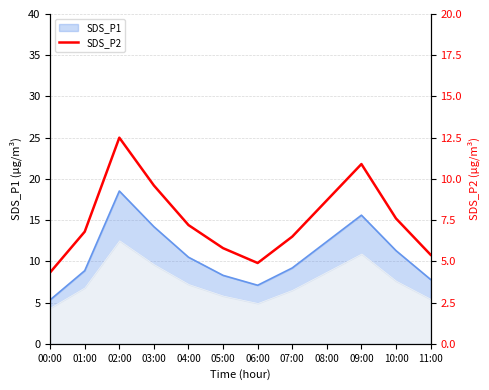

True or false: the data shows 3.7 at 08:00.

False